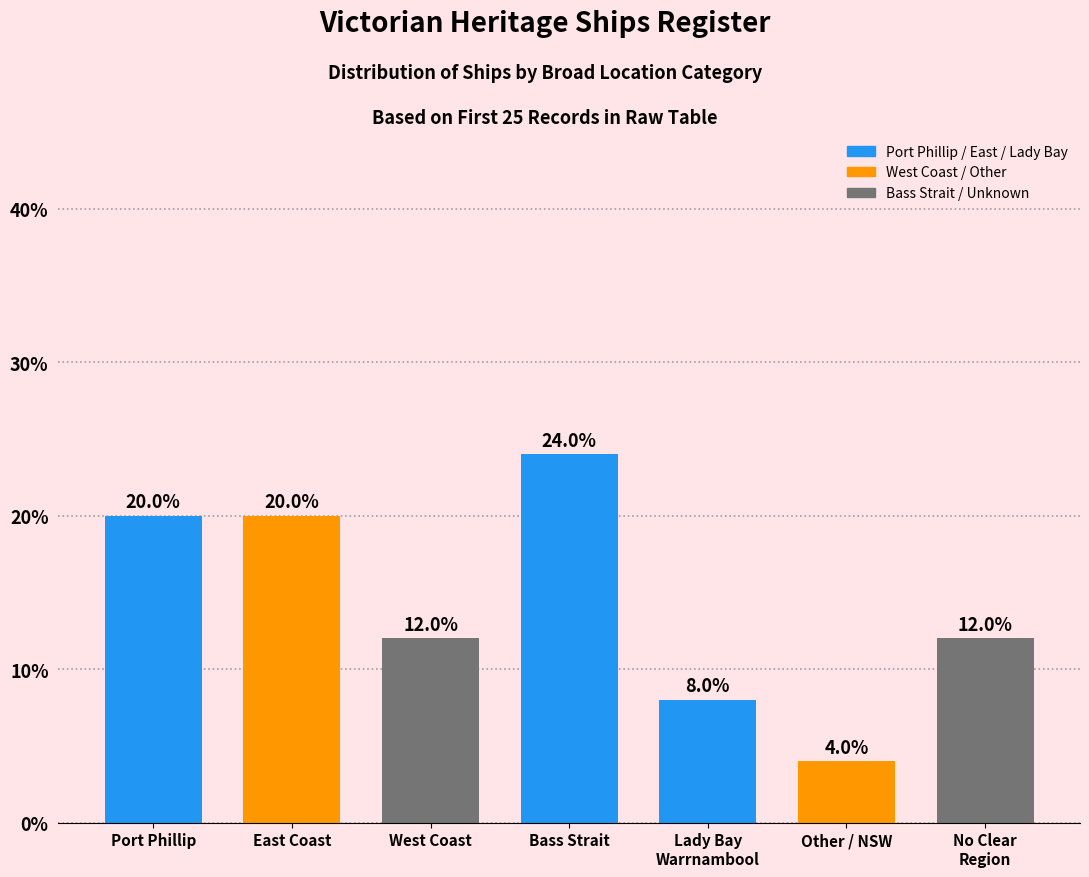

How many bars are there in total?

7